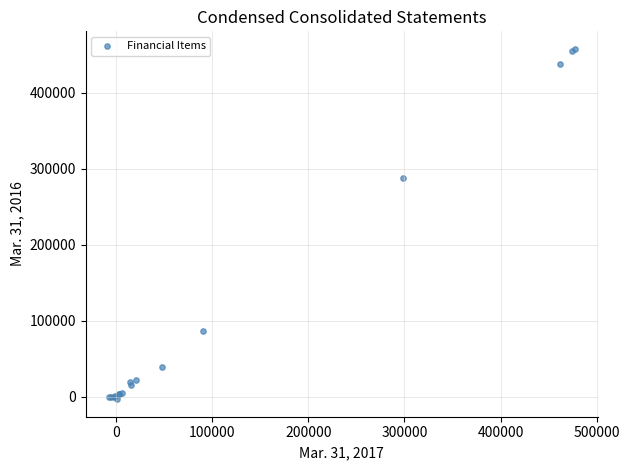

What Y value in the scatter plot is closest to 227381?

287767